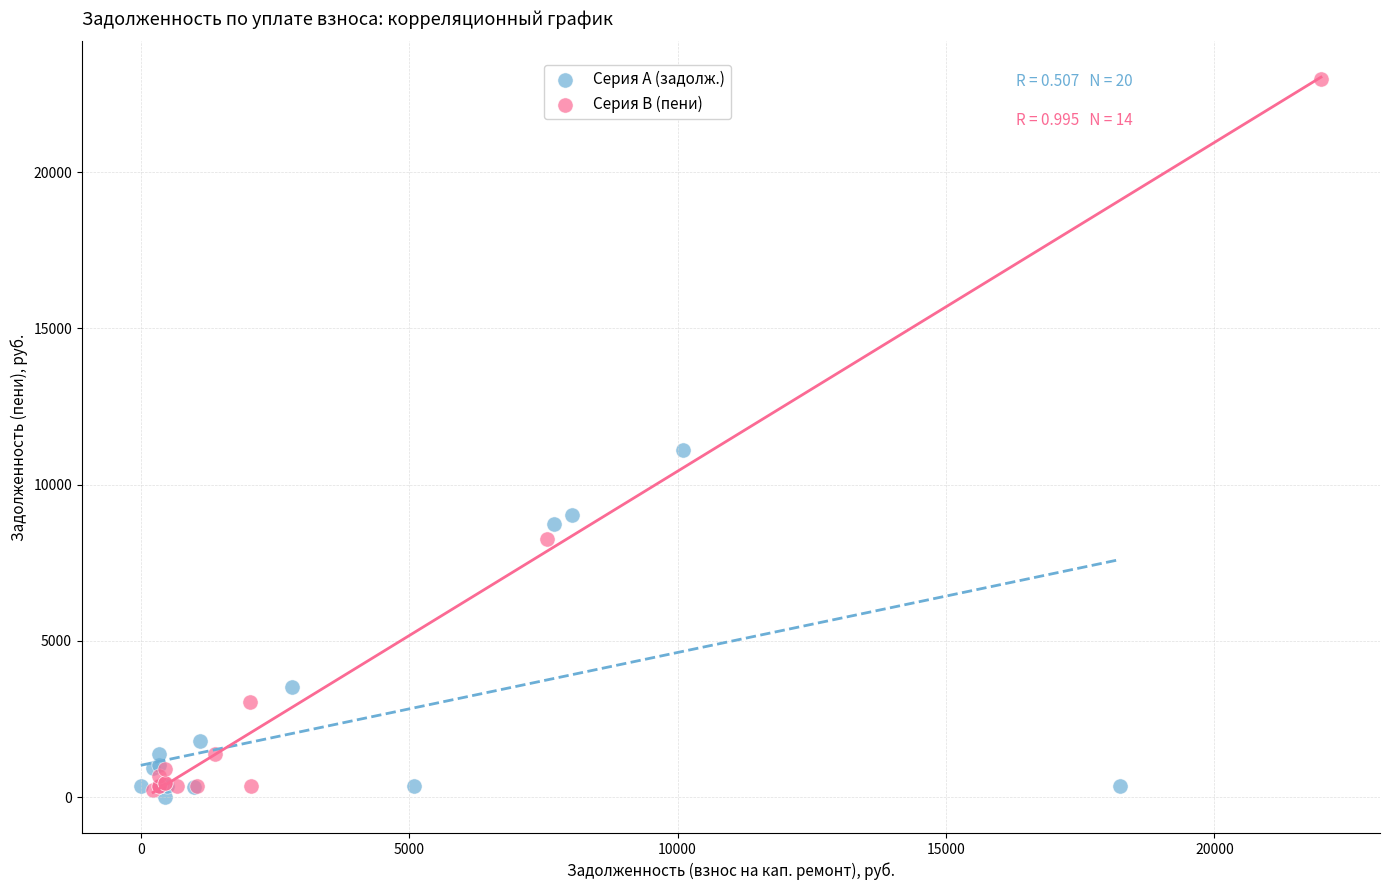

Which series reaches the maximum Y coordinate?

Серия B (пени)